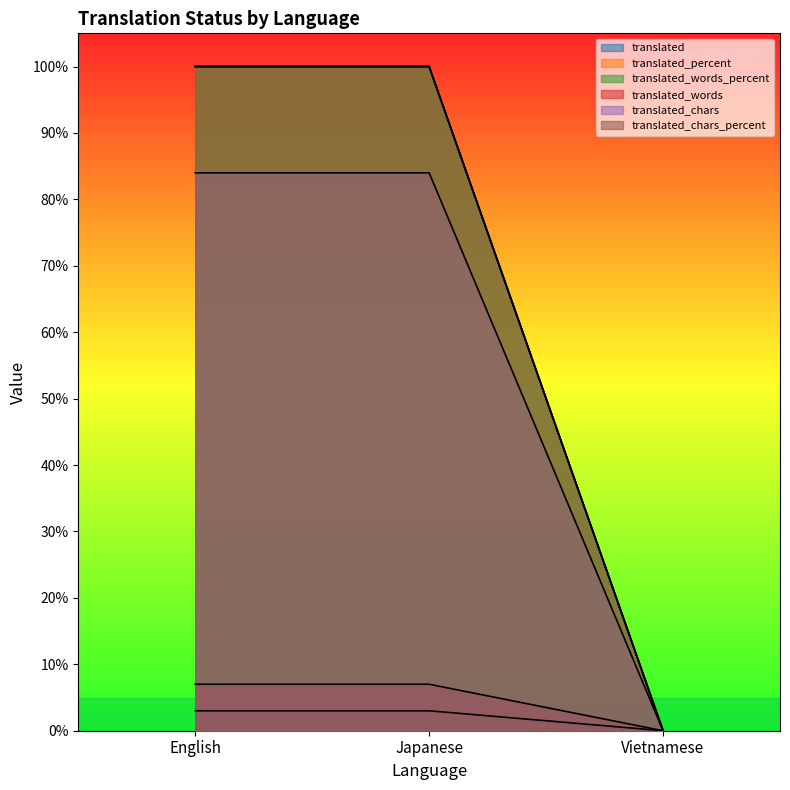

What is the label of the 3rd point from the left?

Vietnamese